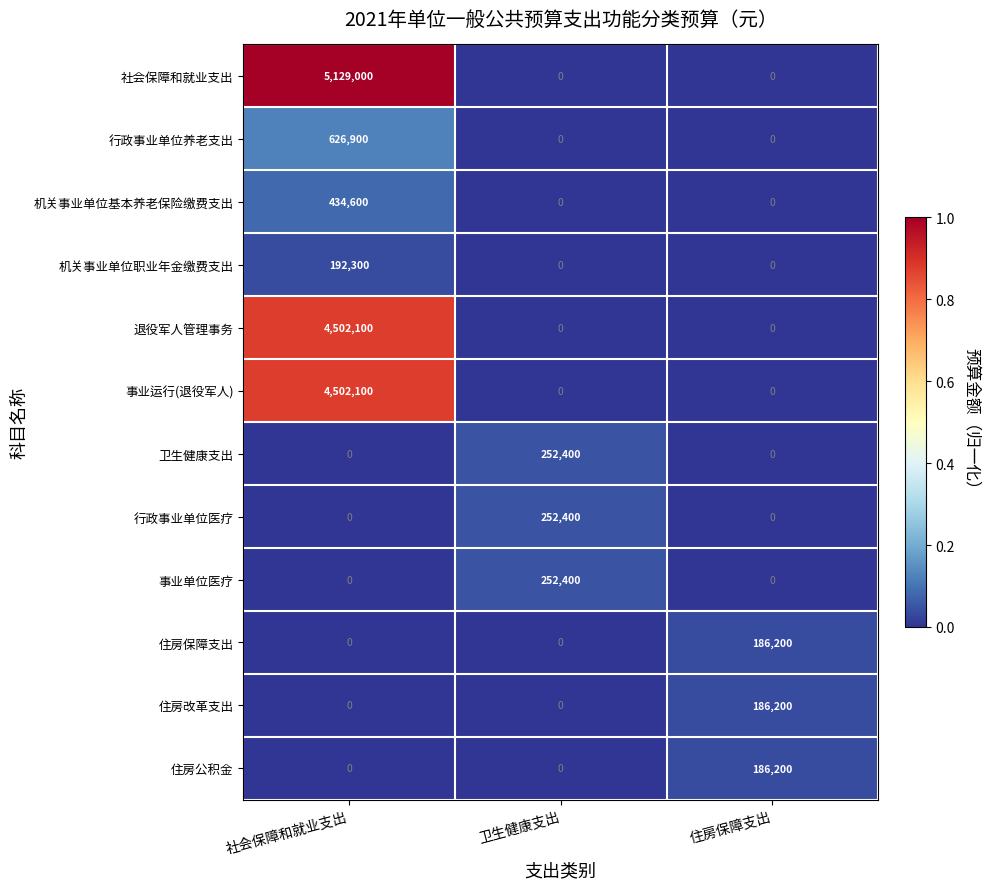

How many data points in 机关事业单位基本养老保险缴费支出 are above 0?

1